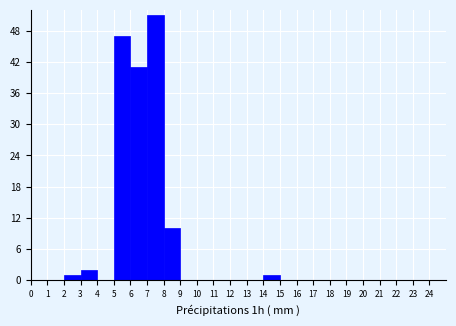

How tall is the bar that spans 3 to 4 on the x-axis? The values are not printed on the chart, so give them approximately, as read against the axis.

2